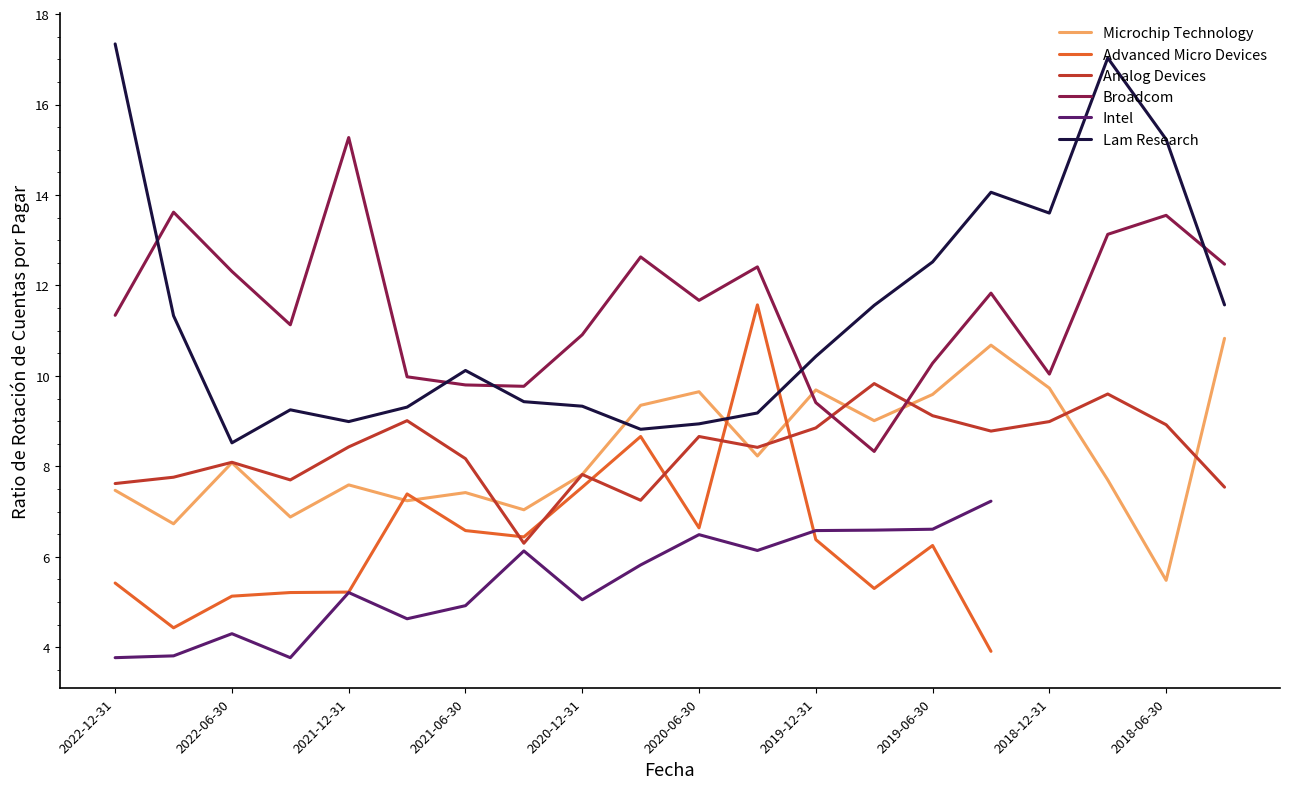

Read the Microchip Technology value at 2020-06-30.

9.7